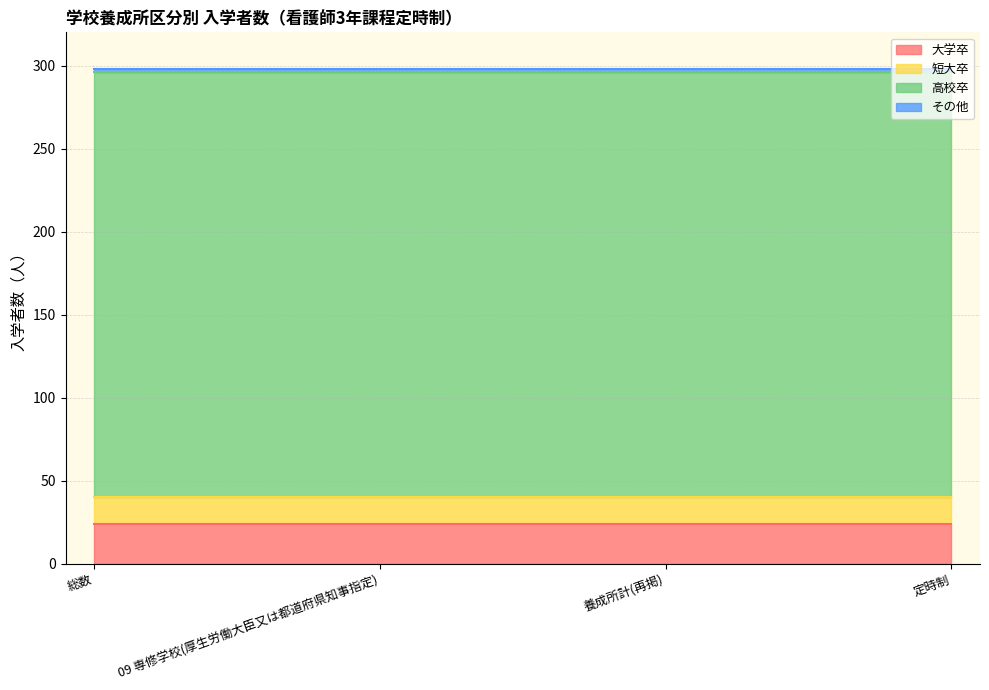

What is the lowest value of the 大学卒 series?

24